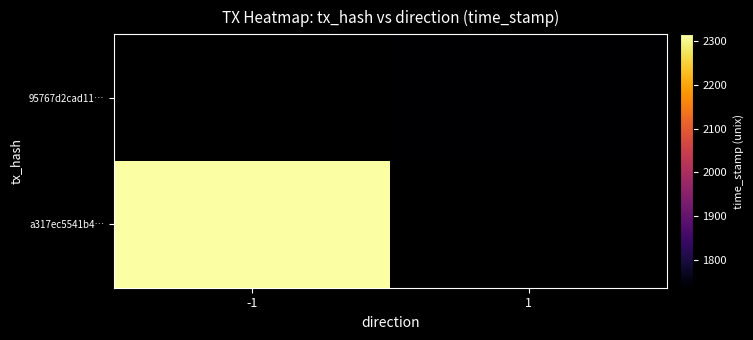

Rank the series at direction from lowest to highest value.

a317ec5541b4d50a4b5496e7c135aee9187571d, 95767d2cad11f7a3cb4d502e9a02dd0e8c6f9be